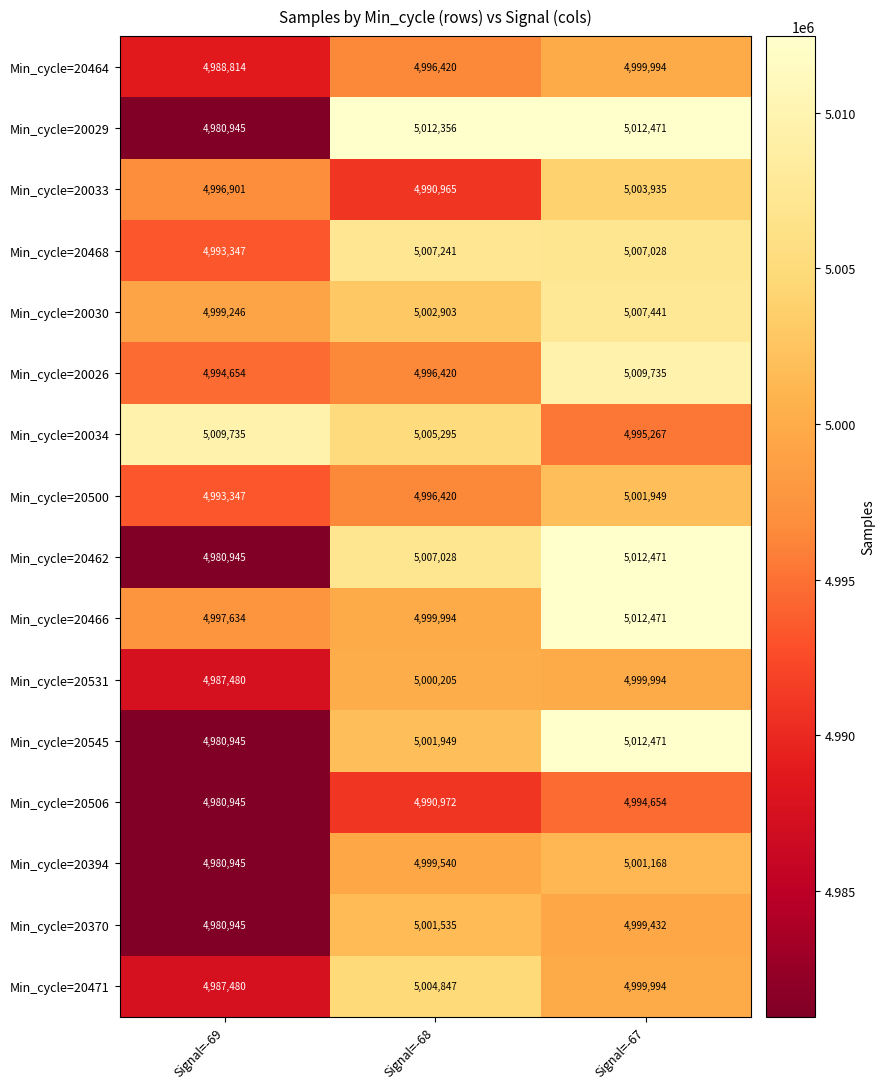

Which series has the largest total across all categories?

Min_cycle=20034